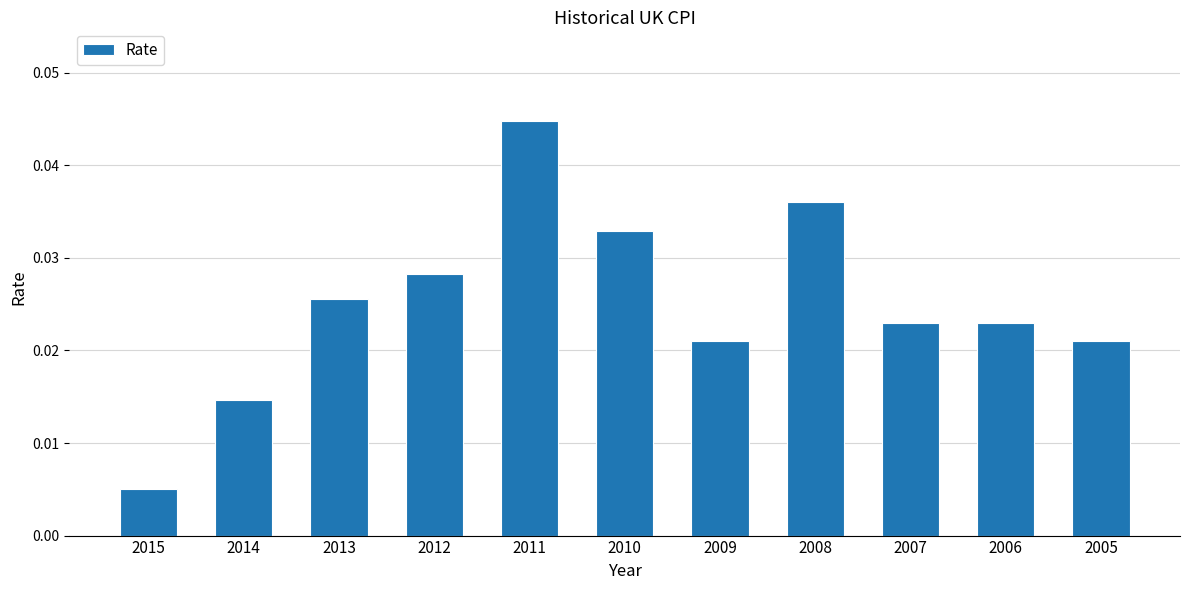

How many values are between 0 and 1?

11